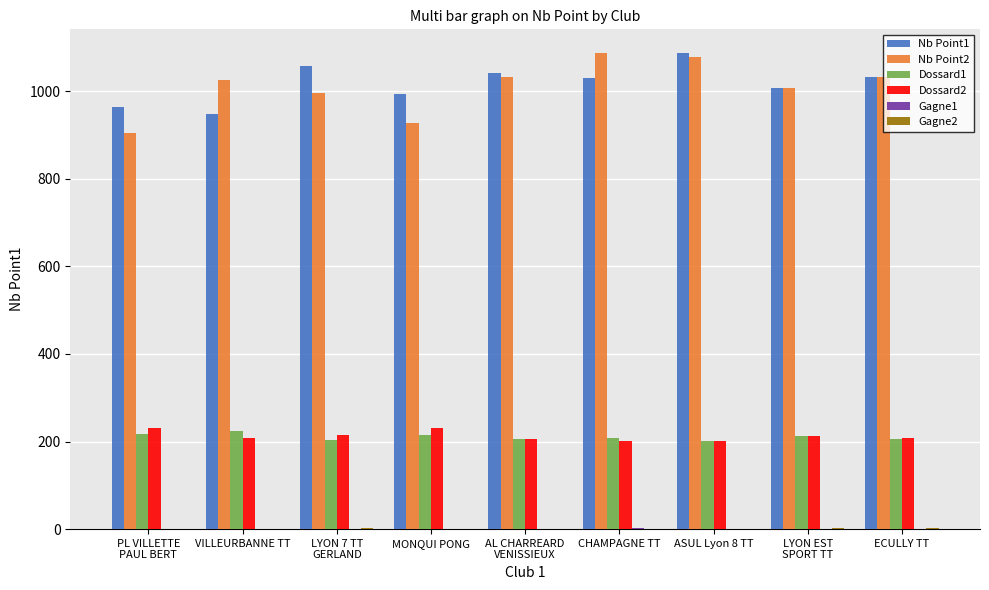

Are the bars grouped side by side (vs. stacked)?

Yes